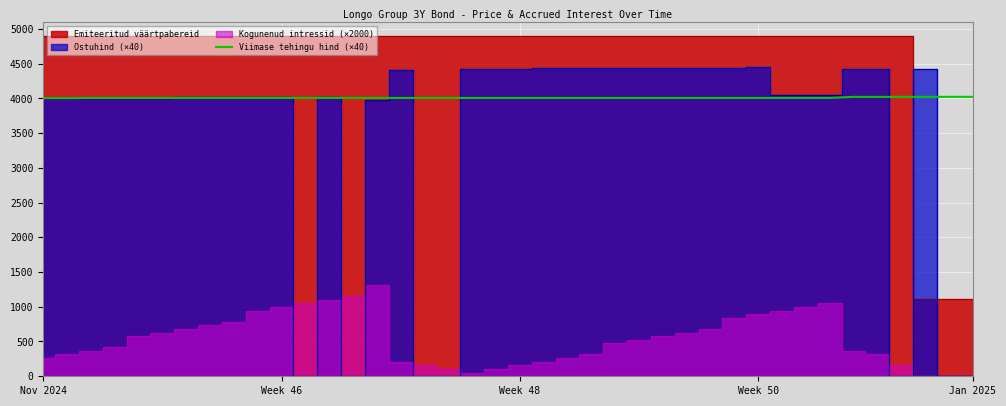

What is the sum of all values?

160379.3